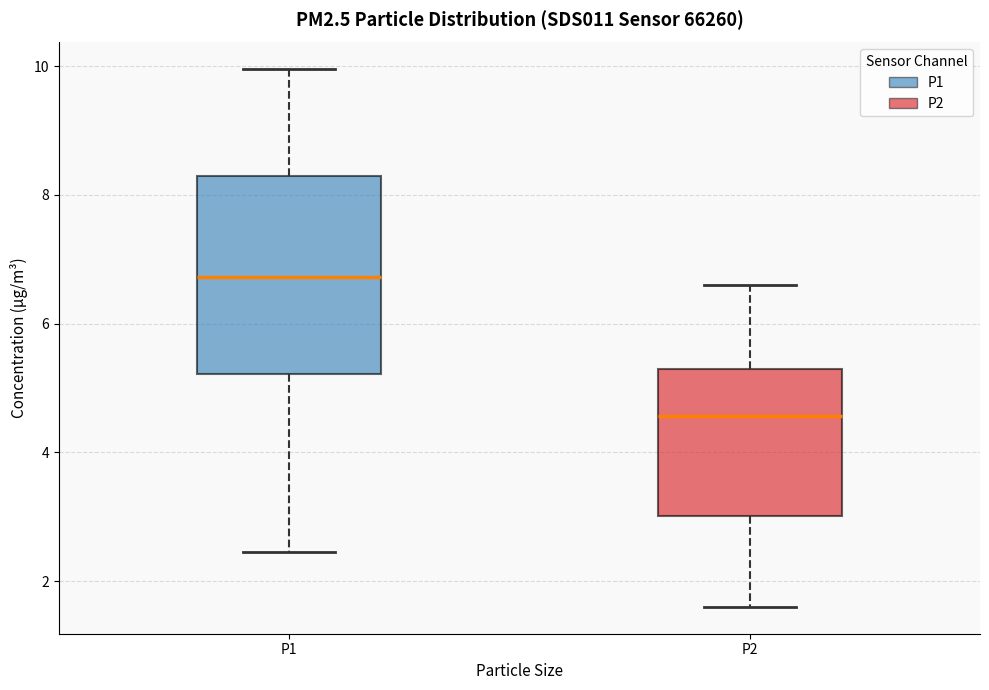

Which box has the lowest median line?

P2